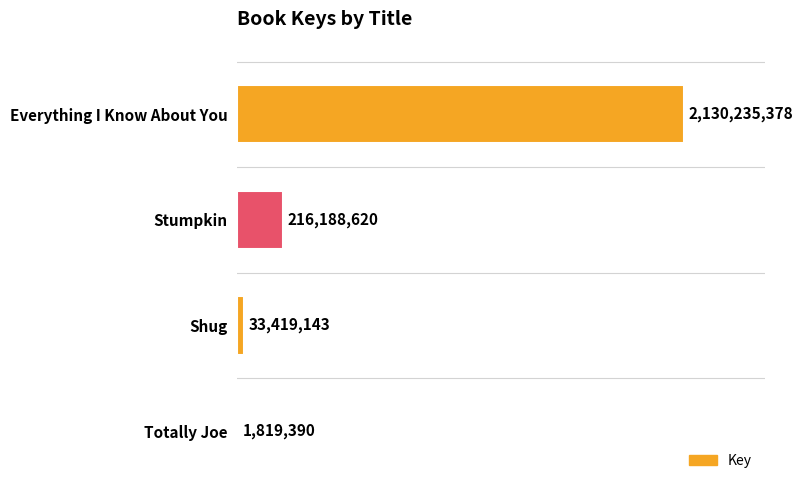

Approximately how many times larger is the value at Stumpkin compared to Shug?

6.5